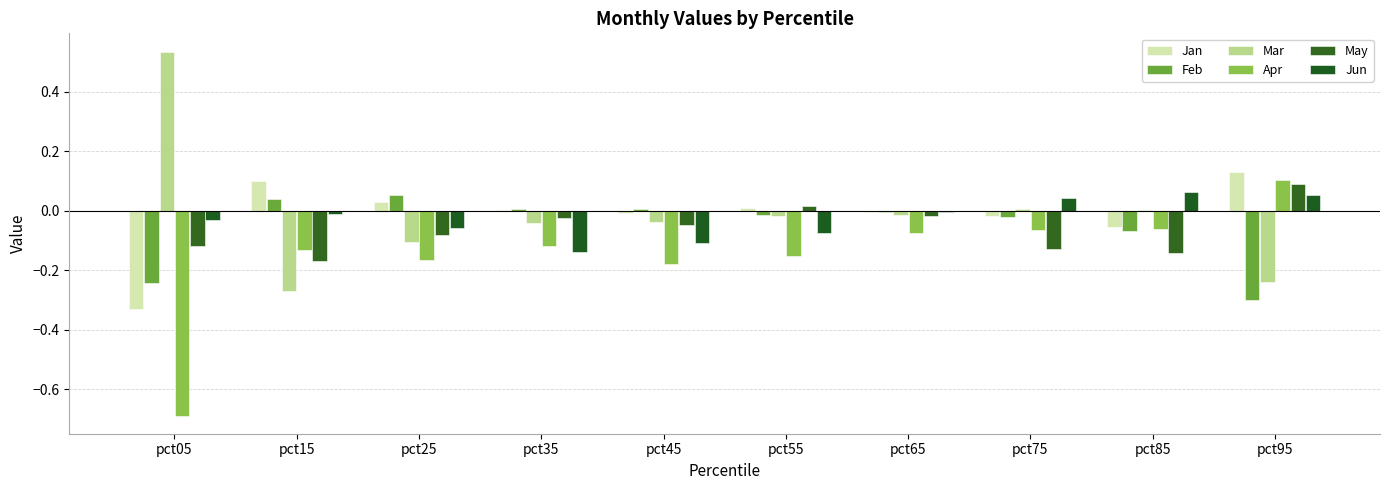

What is the greatest value displayed?

0.5